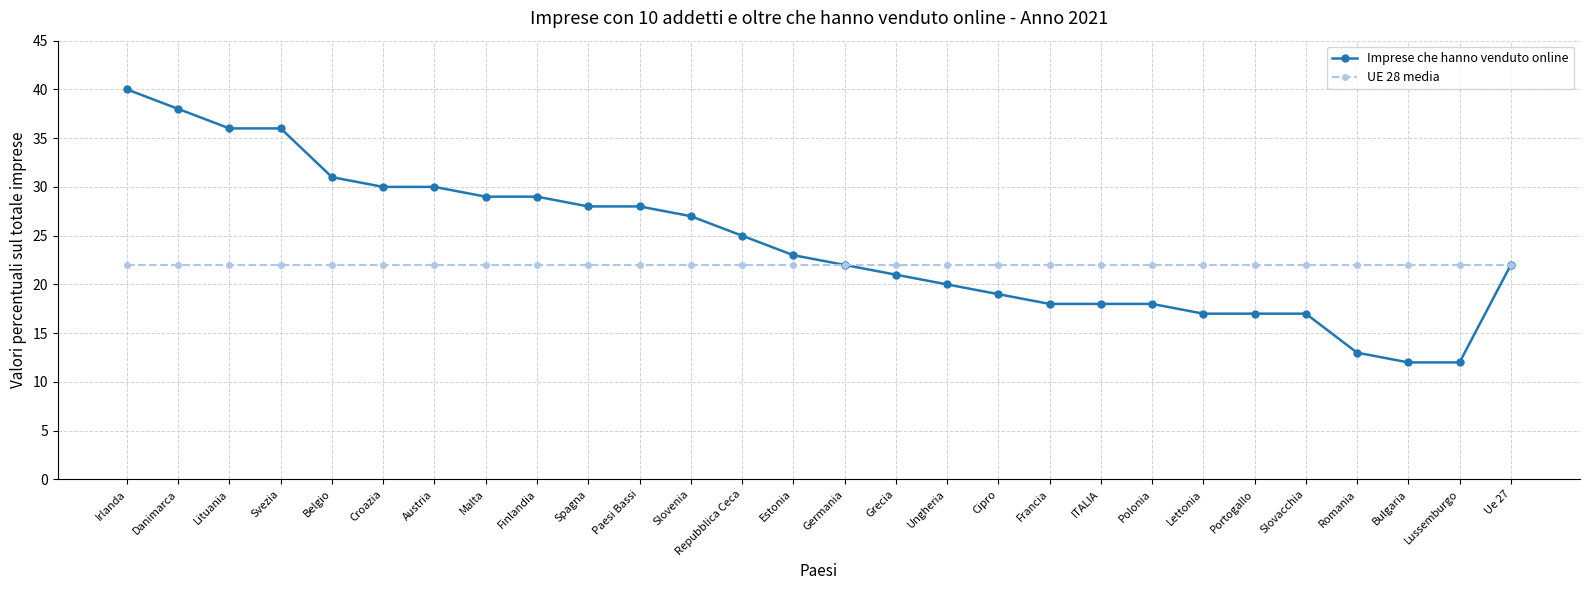

What is the total value across all series at Austria?

52